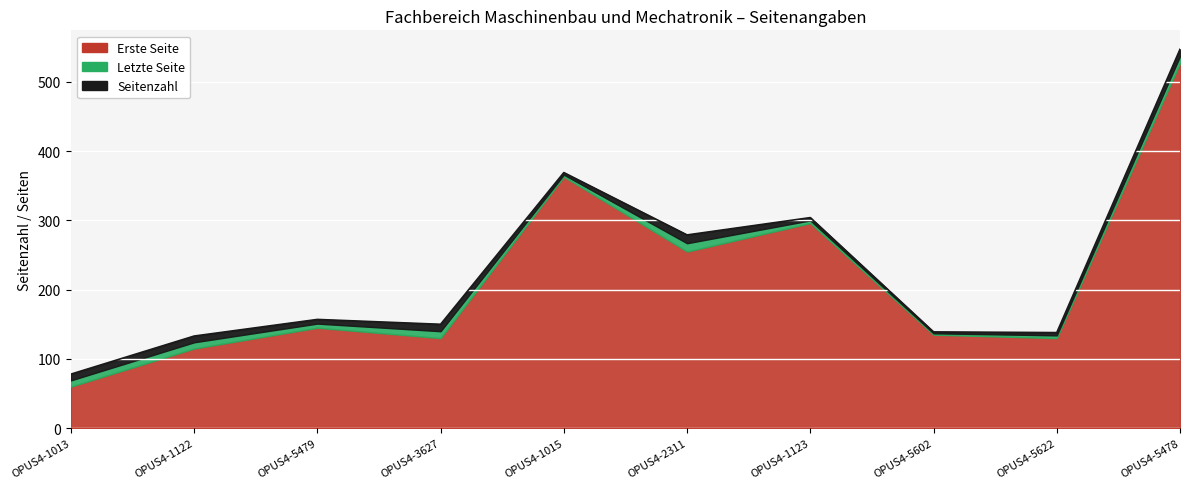

True or false: Letzte Seite and Erste Seite cross at least once.

False